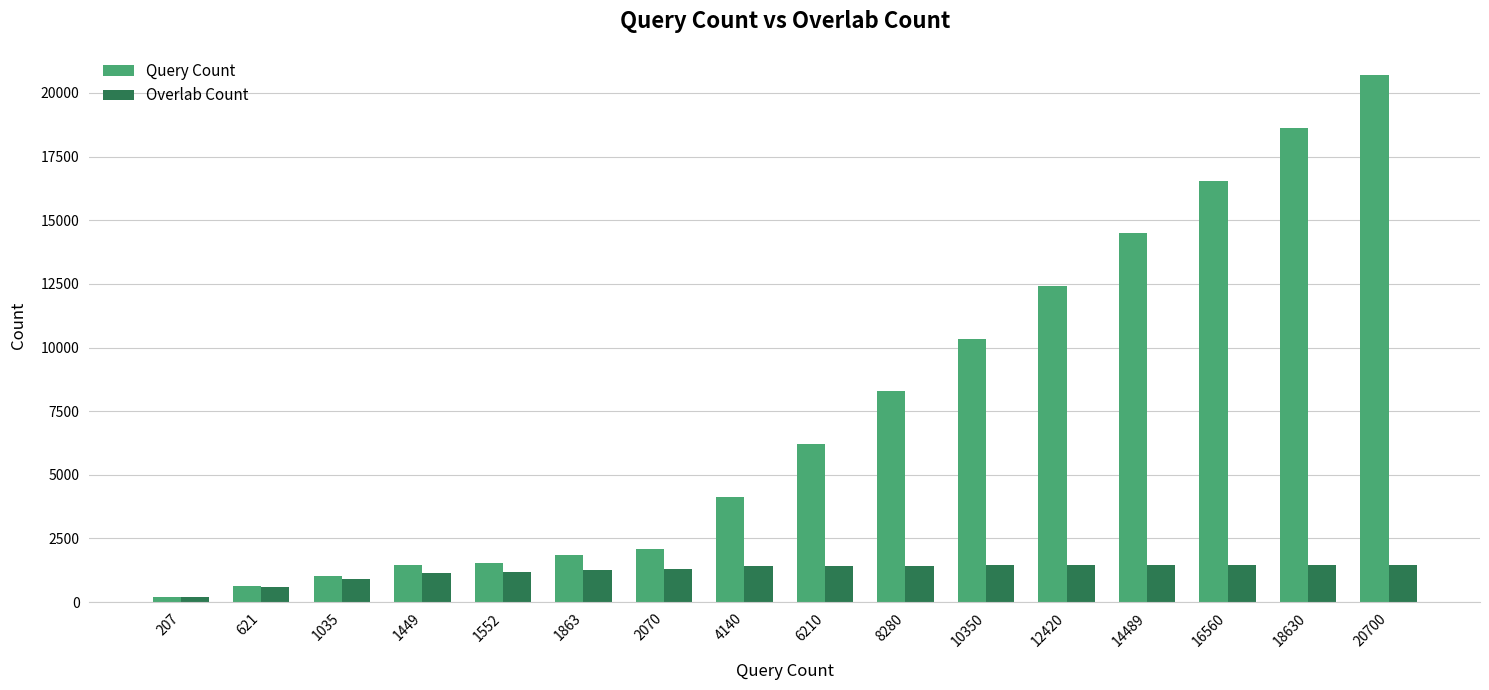

Are the bars grouped side by side (vs. stacked)?

Yes